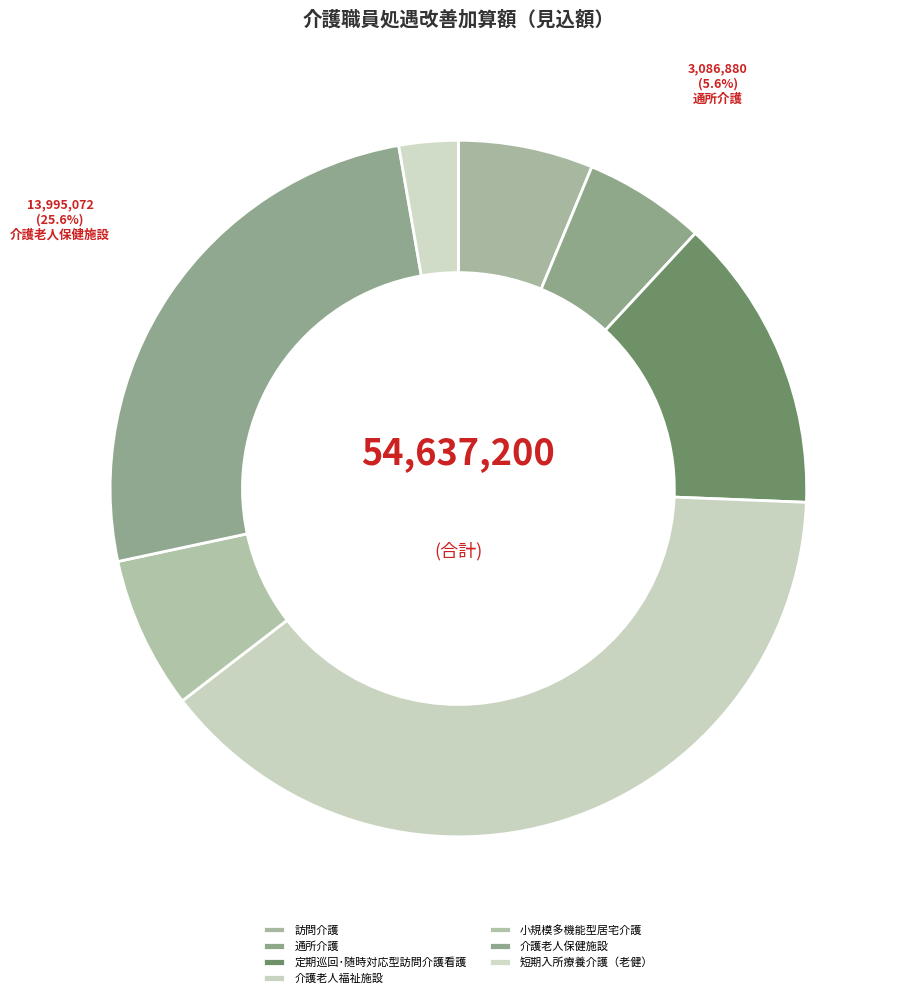

What is the largest slice in the pie chart?

介護老人福祉施設